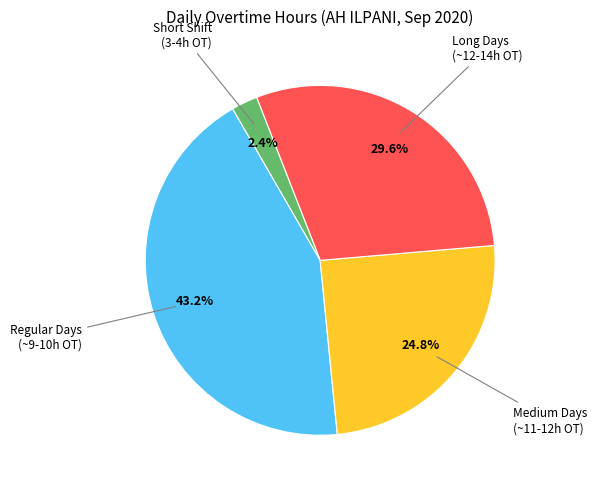

Is there a majority slice in this chart?

No